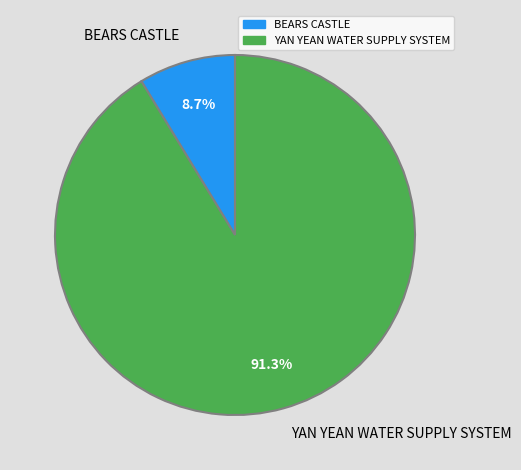

Which has a higher value, BEARS CASTLE or YAN YEAN WATER SUPPLY SYSTEM?

YAN YEAN WATER SUPPLY SYSTEM